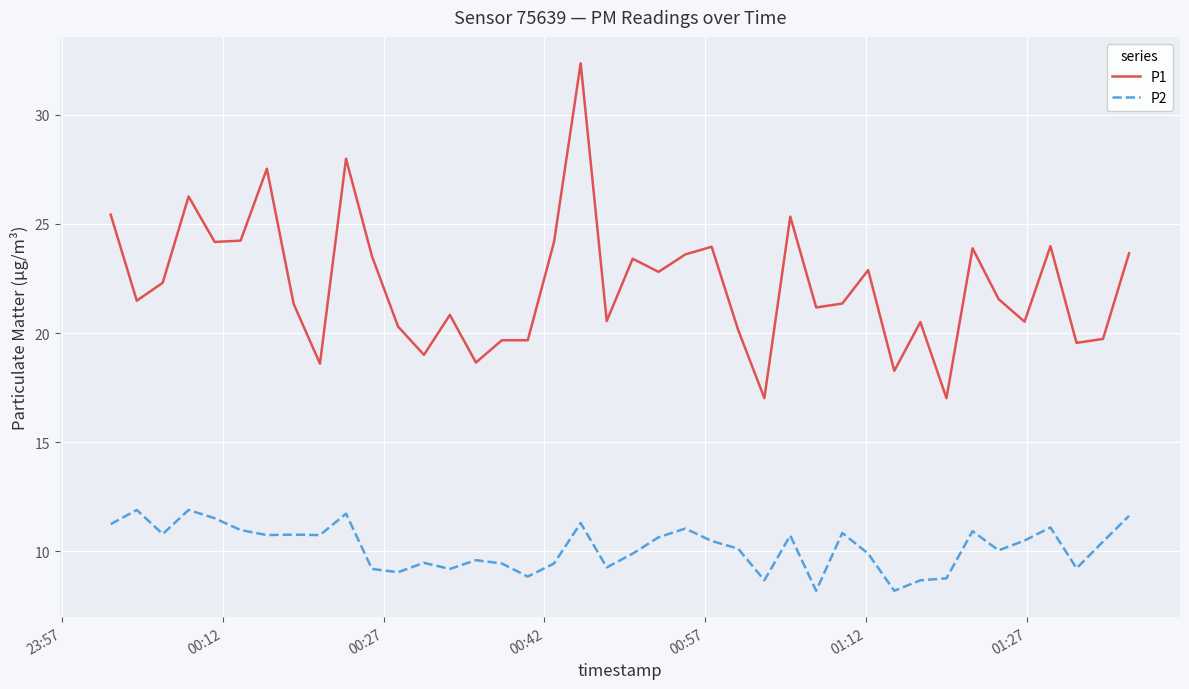

Rank the series by their average value, from highest to lowest.

P1, P2